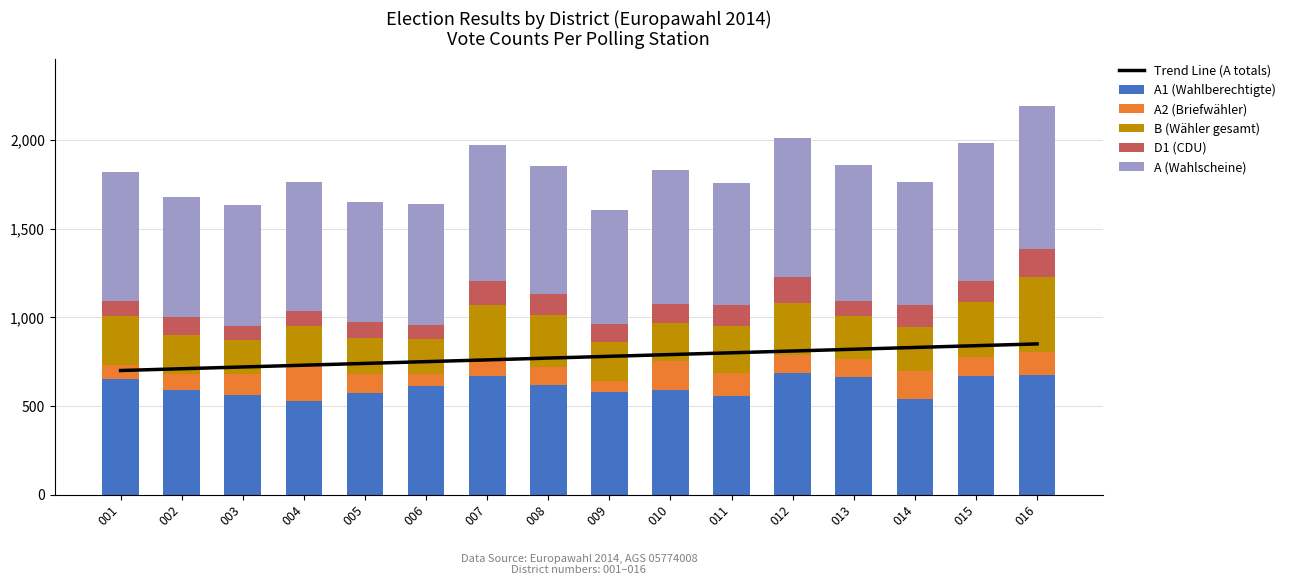

Rank the series at 010 from lowest to highest value.

D1 (CDU), A2 (Briefwähler), B (Wähler gesamt), A1 (Wahlberechtigte), A (Wahlscheine), Trend Line (A totals)